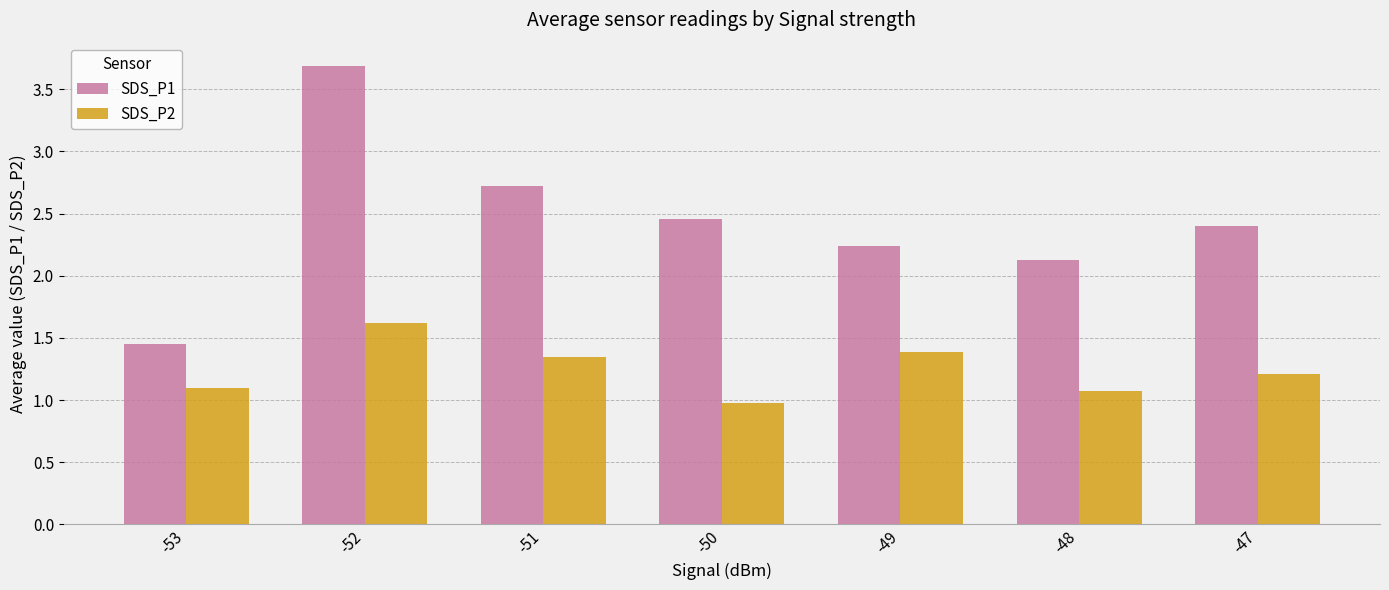

The SDS_P2 series shows 1.0 at -50. True or false?

True